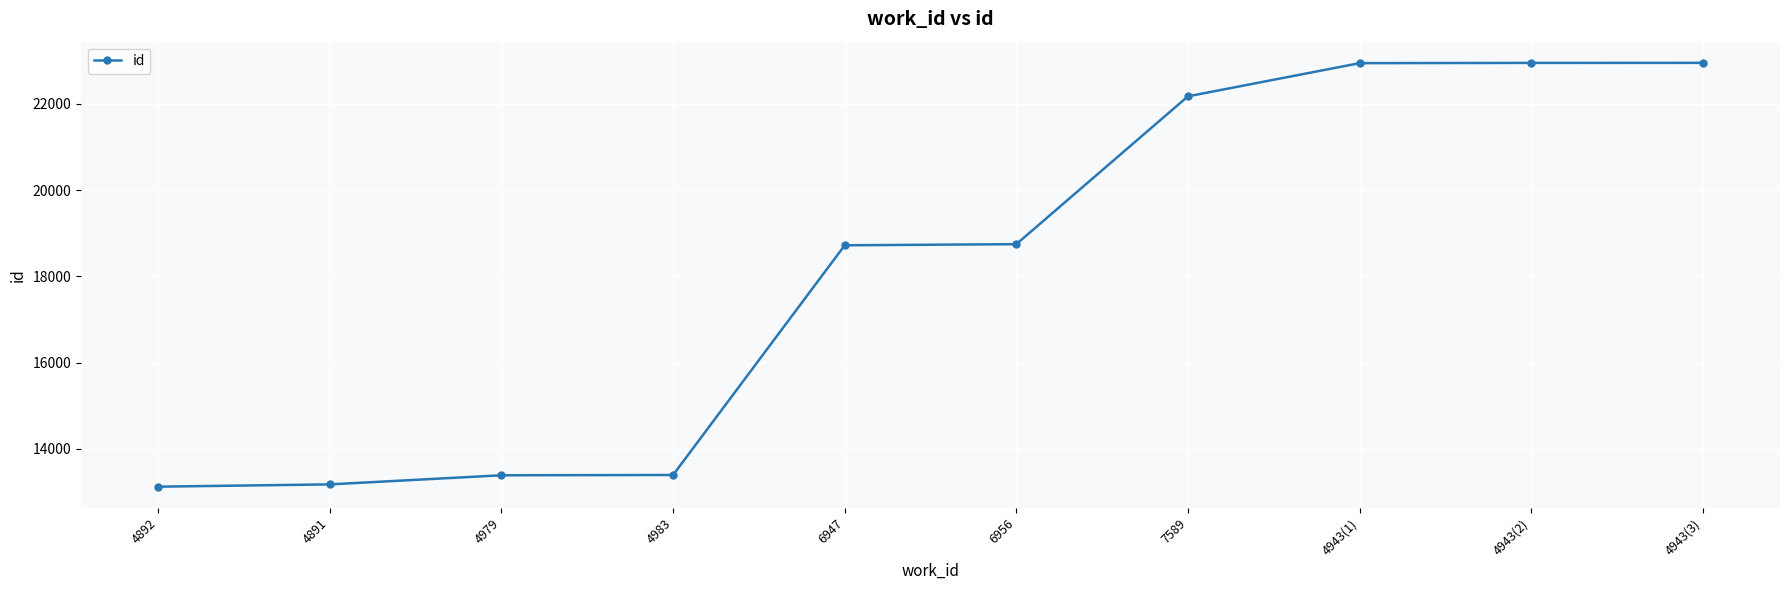

What is the minimum value shown in the chart?

13127